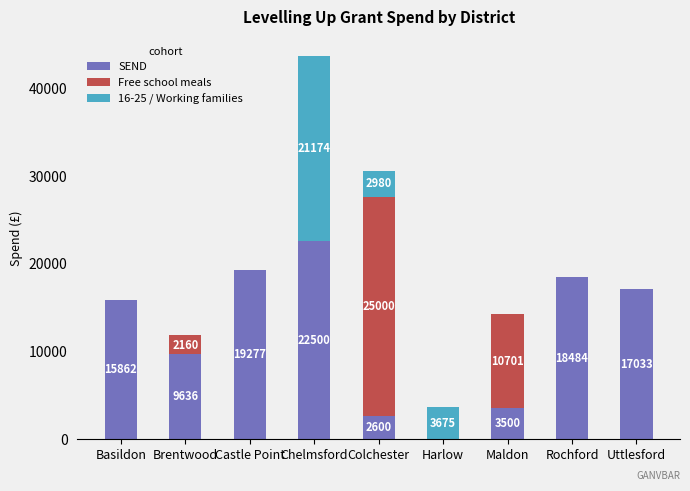

At which category is the sum across all series the highest?

Chelmsford